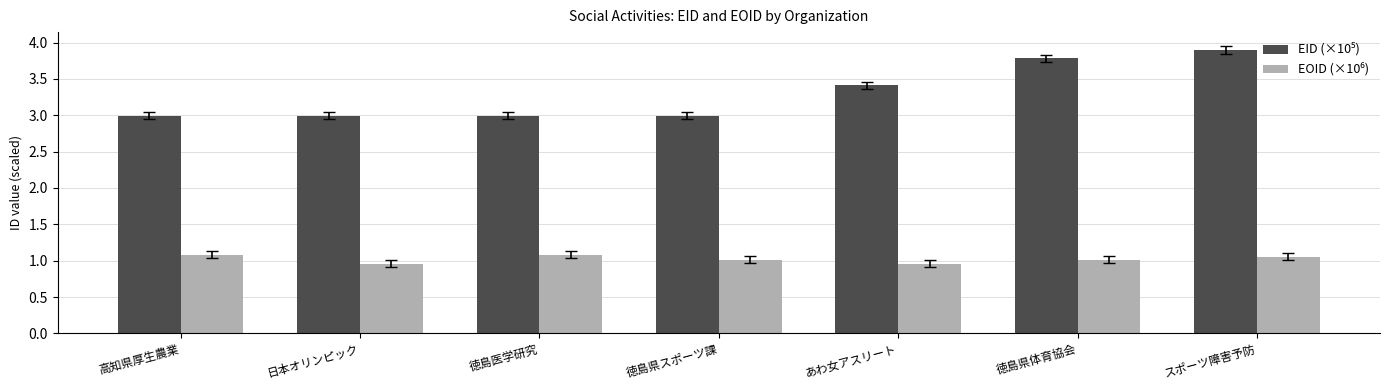

What is the difference between the highest and lowest values at あわ女アスリート?

2.5